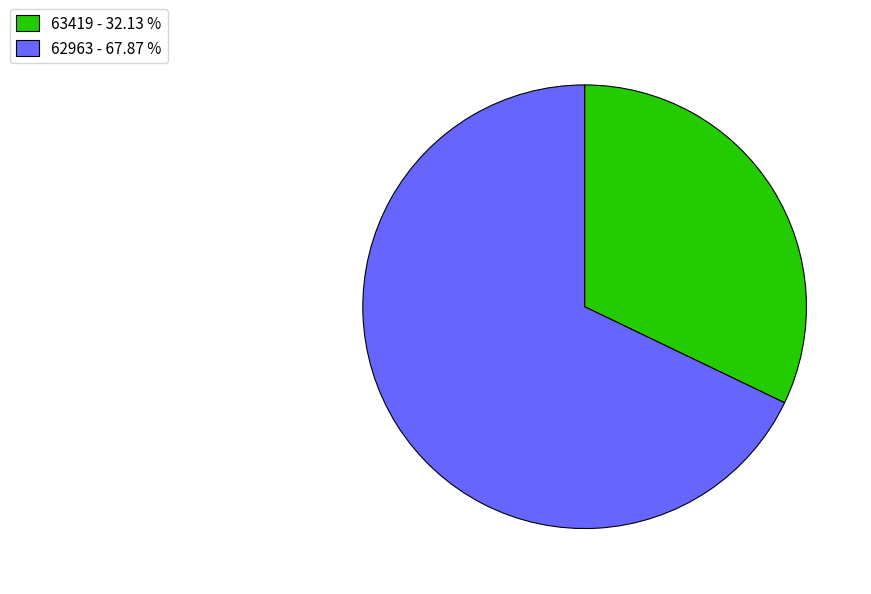

Is the sum of 63419 - 32.13 % and 62963 - 67.87 % greater than half?

Yes